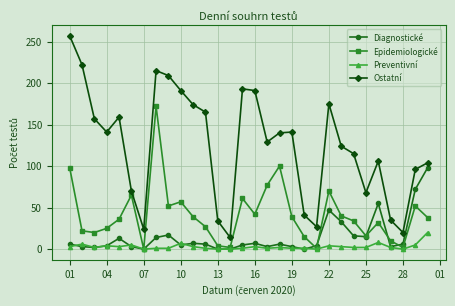

How many interior local peaks does the Ostatní series have?

6